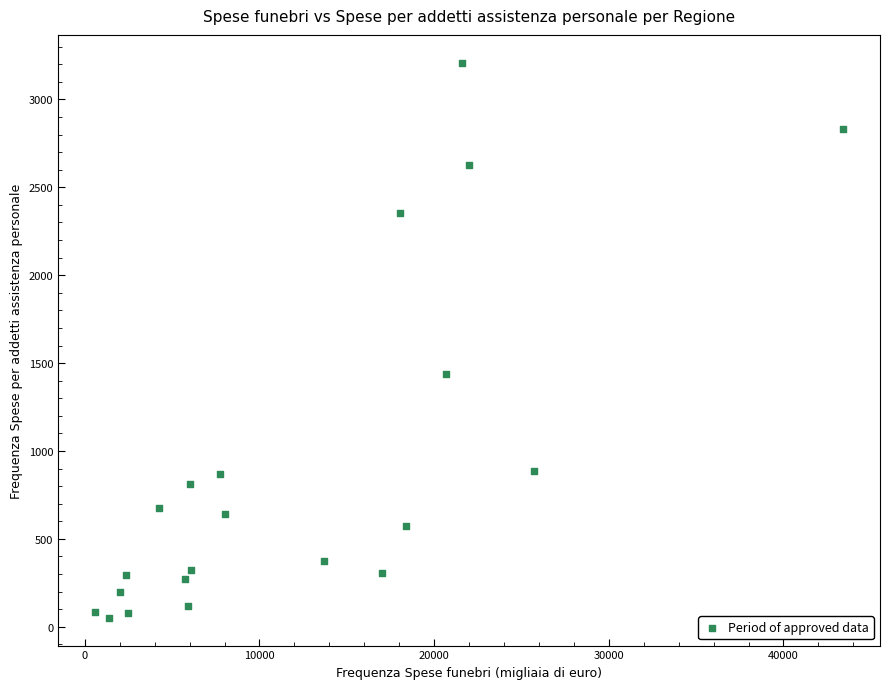

What is the range of X values (max minus min)?

42783